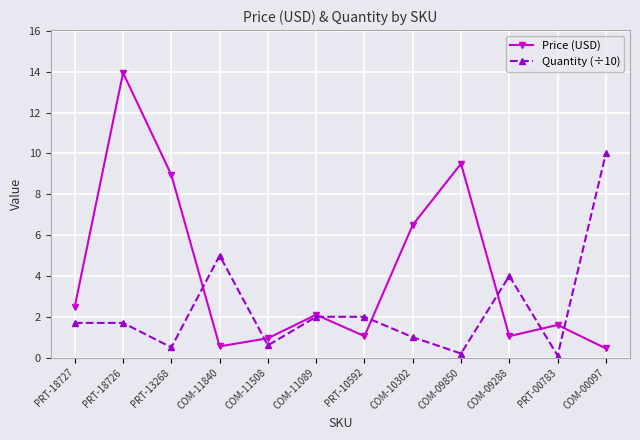

Where do Quantity (÷10) and Price (USD) first cross each other?

PRT-13268 and COM-11840